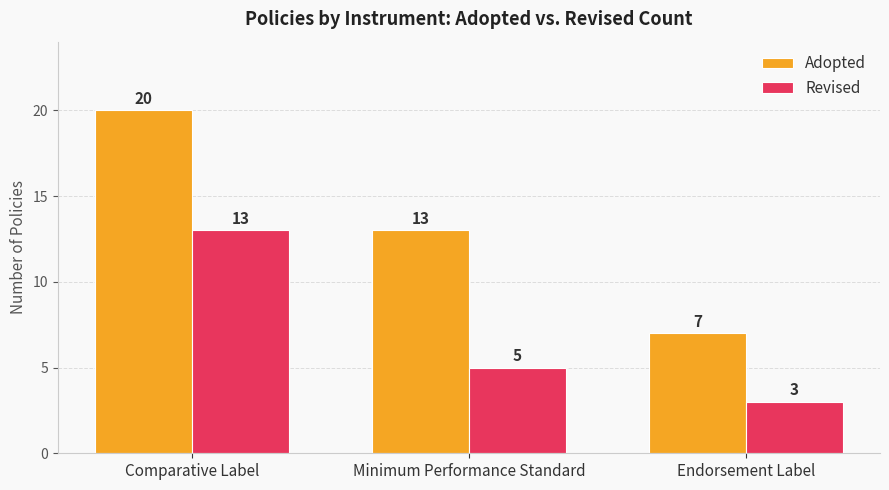

What is the total value across all series at Comparative Label?

33